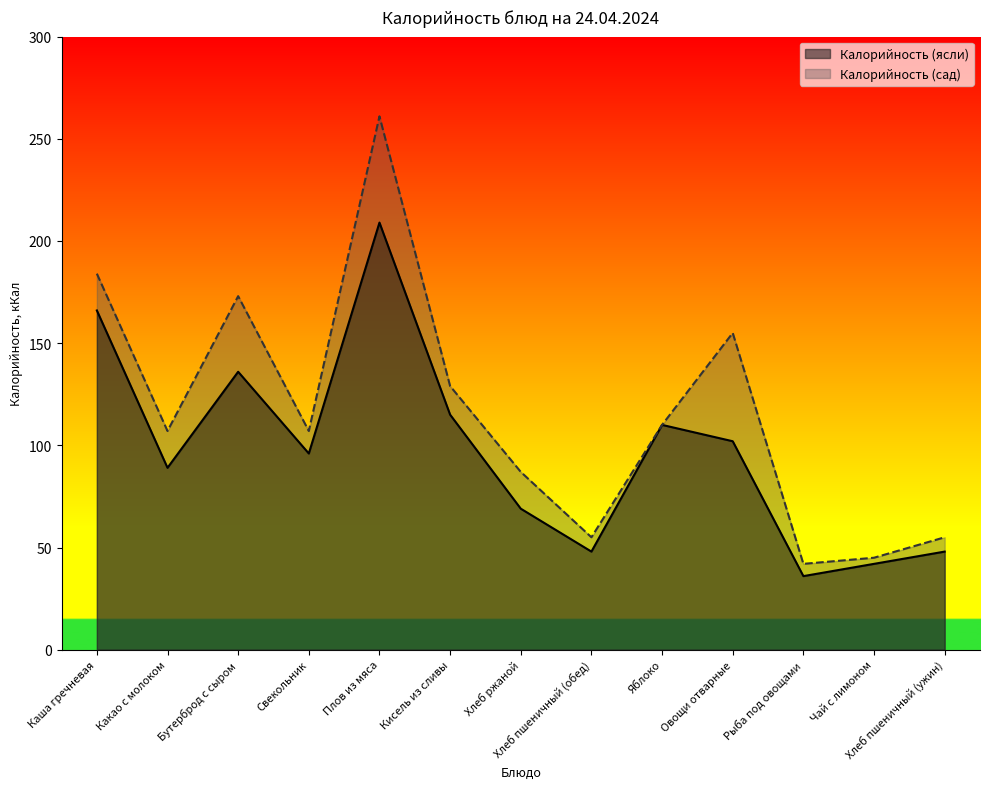

What is the difference between the maximum and minimum values in the Калорийность (ясли) series?

173